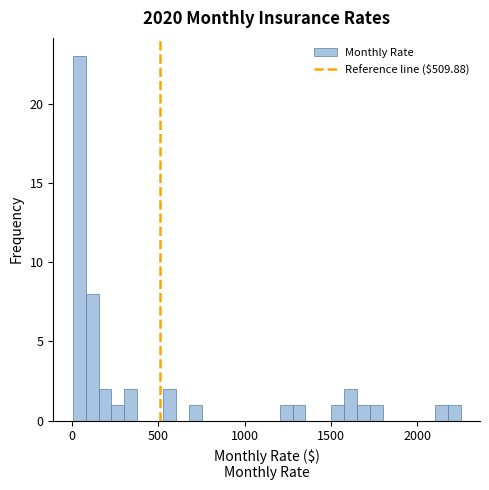

Read against the x-axis, roughly where is the centre of the tallest bar?

50